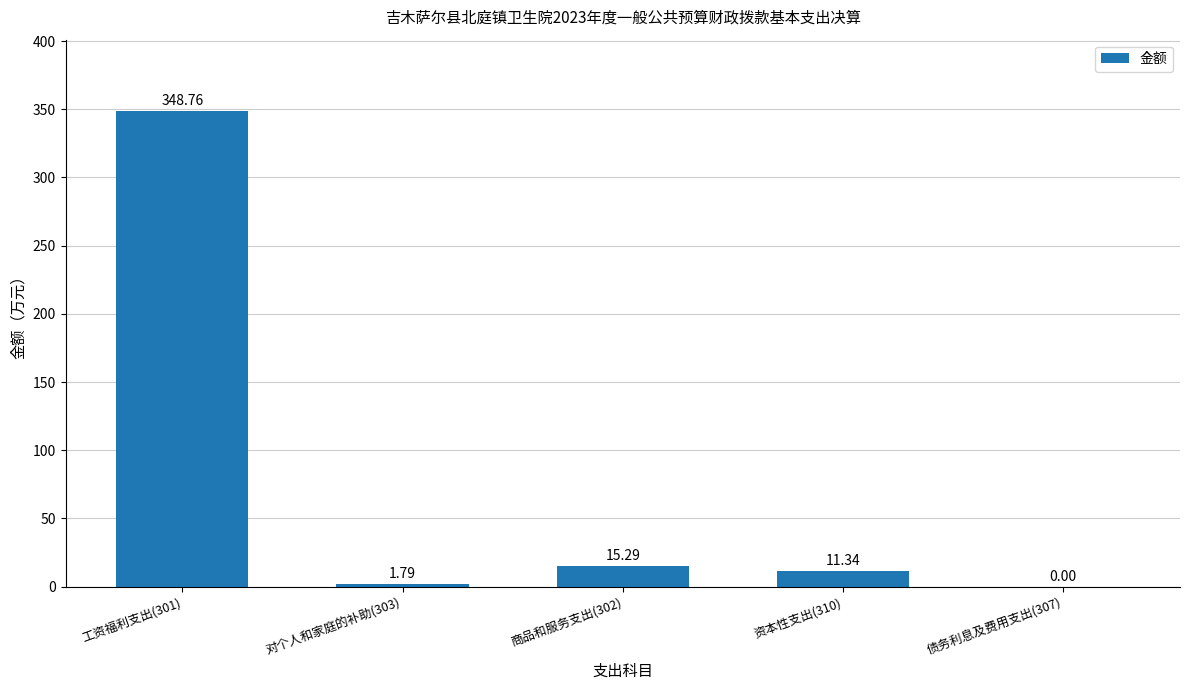

What is the change in value from 工资福利支出(301) to 债务利息及费用支出(307)?

-348.8